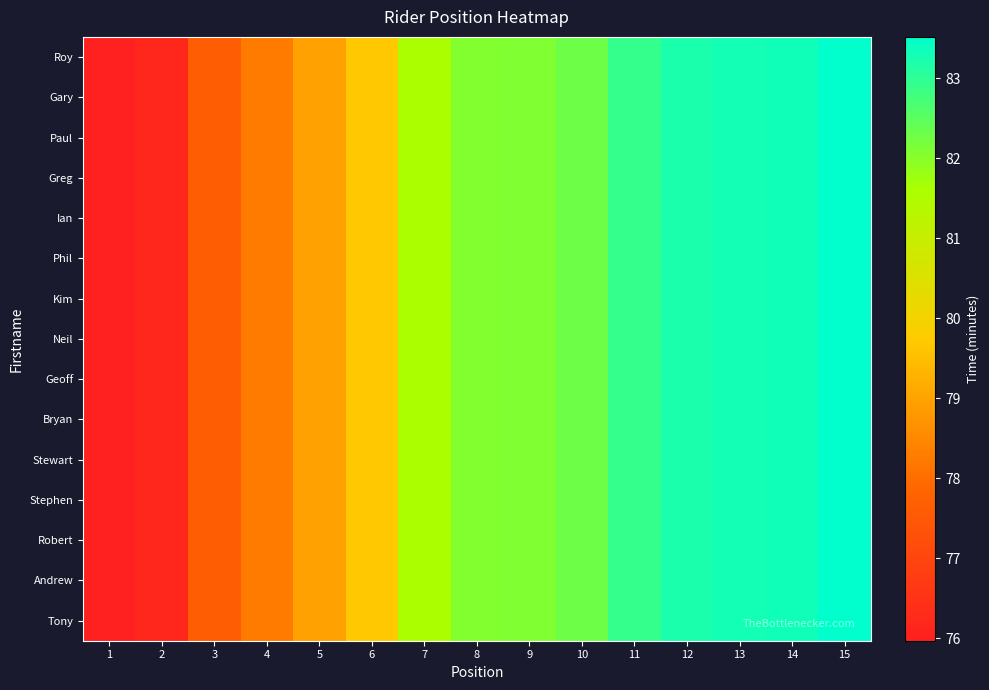

Reading right to left, what are all the values shown in this chart?

Roy: 15=83.5	14=83.3	13=83.3	12=83.2	11=82.9	10=82.3	9=82.1	8=82.0	7=81.6	6=79.7	5=79.0	4=78.3	3=77.6	2=76.2	1=76.0
Gary: 15=83.5	14=83.3	13=83.3	12=83.2	11=82.9	10=82.3	9=82.1	8=82.0	7=81.6	6=79.7	5=79.0	4=78.3	3=77.6	2=76.2	1=76.0
Paul: 15=83.5	14=83.3	13=83.3	12=83.2	11=82.9	10=82.3	9=82.1	8=82.0	7=81.6	6=79.7	5=79.0	4=78.3	3=77.6	2=76.2	1=76.0
Greg: 15=83.5	14=83.3	13=83.3	12=83.2	11=82.9	10=82.3	9=82.1	8=82.0	7=81.6	6=79.7	5=79.0	4=78.3	3=77.6	2=76.2	1=76.0
Ian: 15=83.5	14=83.3	13=83.3	12=83.2	11=82.9	10=82.3	9=82.1	8=82.0	7=81.6	6=79.7	5=79.0	4=78.3	3=77.6	2=76.2	1=76.0
Phil: 15=83.5	14=83.3	13=83.3	12=83.2	11=82.9	10=82.3	9=82.1	8=82.0	7=81.6	6=79.7	5=79.0	4=78.3	3=77.6	2=76.2	1=76.0
Kim: 15=83.5	14=83.3	13=83.3	12=83.2	11=82.9	10=82.3	9=82.1	8=82.0	7=81.6	6=79.7	5=79.0	4=78.3	3=77.6	2=76.2	1=76.0
Neil: 15=83.5	14=83.3	13=83.3	12=83.2	11=82.9	10=82.3	9=82.1	8=82.0	7=81.6	6=79.7	5=79.0	4=78.3	3=77.6	2=76.2	1=76.0
Geoff: 15=83.5	14=83.3	13=83.3	12=83.2	11=82.9	10=82.3	9=82.1	8=82.0	7=81.6	6=79.7	5=79.0	4=78.3	3=77.6	2=76.2	1=76.0
Bryan: 15=83.5	14=83.3	13=83.3	12=83.2	11=82.9	10=82.3	9=82.1	8=82.0	7=81.6	6=79.7	5=79.0	4=78.3	3=77.6	2=76.2	1=76.0
Stewart: 15=83.5	14=83.3	13=83.3	12=83.2	11=82.9	10=82.3	9=82.1	8=82.0	7=81.6	6=79.7	5=79.0	4=78.3	3=77.6	2=76.2	1=76.0
Stephen: 15=83.5	14=83.3	13=83.3	12=83.2	11=82.9	10=82.3	9=82.1	8=82.0	7=81.6	6=79.7	5=79.0	4=78.3	3=77.6	2=76.2	1=76.0
Robert: 15=83.5	14=83.3	13=83.3	12=83.2	11=82.9	10=82.3	9=82.1	8=82.0	7=81.6	6=79.7	5=79.0	4=78.3	3=77.6	2=76.2	1=76.0
Andrew: 15=83.5	14=83.3	13=83.3	12=83.2	11=82.9	10=82.3	9=82.1	8=82.0	7=81.6	6=79.7	5=79.0	4=78.3	3=77.6	2=76.2	1=76.0
Tony: 15=83.5	14=83.3	13=83.3	12=83.2	11=82.9	10=82.3	9=82.1	8=82.0	7=81.6	6=79.7	5=79.0	4=78.3	3=77.6	2=76.2	1=76.0